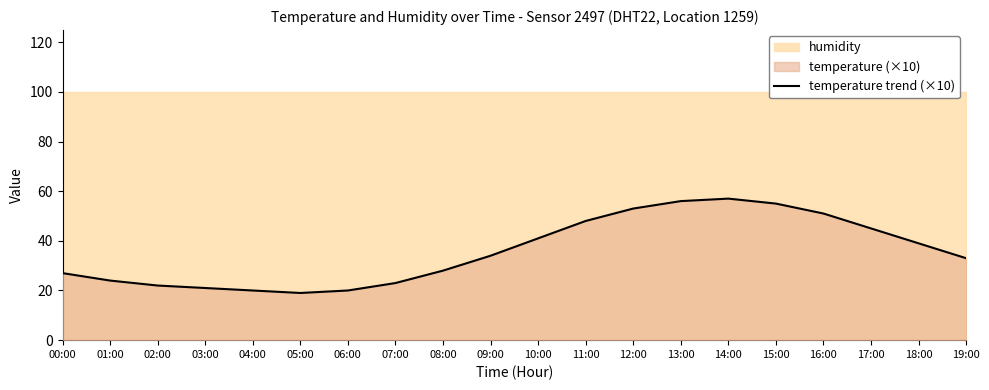

List the labels in order of value, largest first.

14:00, 13:00, 15:00, 12:00, 16:00, 11:00, 17:00, 10:00, 18:00, 09:00, 19:00, 08:00, 00:00, 01:00, 07:00, 02:00, 03:00, 04:00, 06:00, 05:00